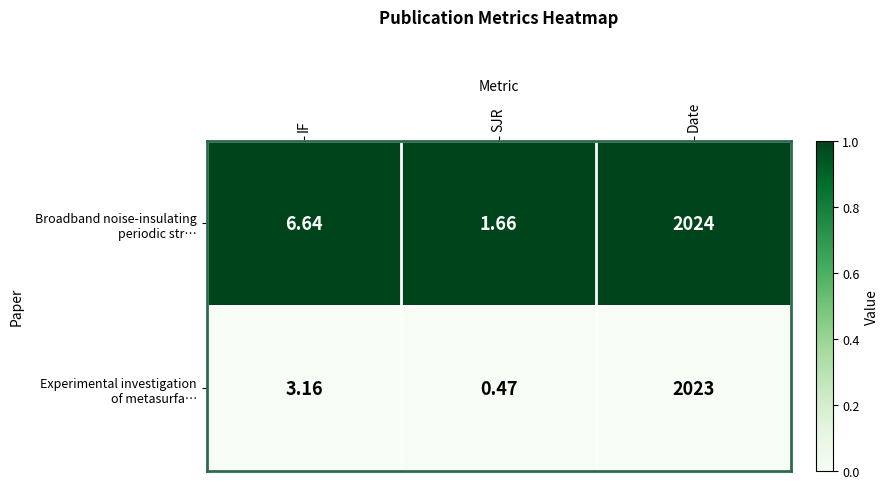

What is the greatest value displayed?

2024.0